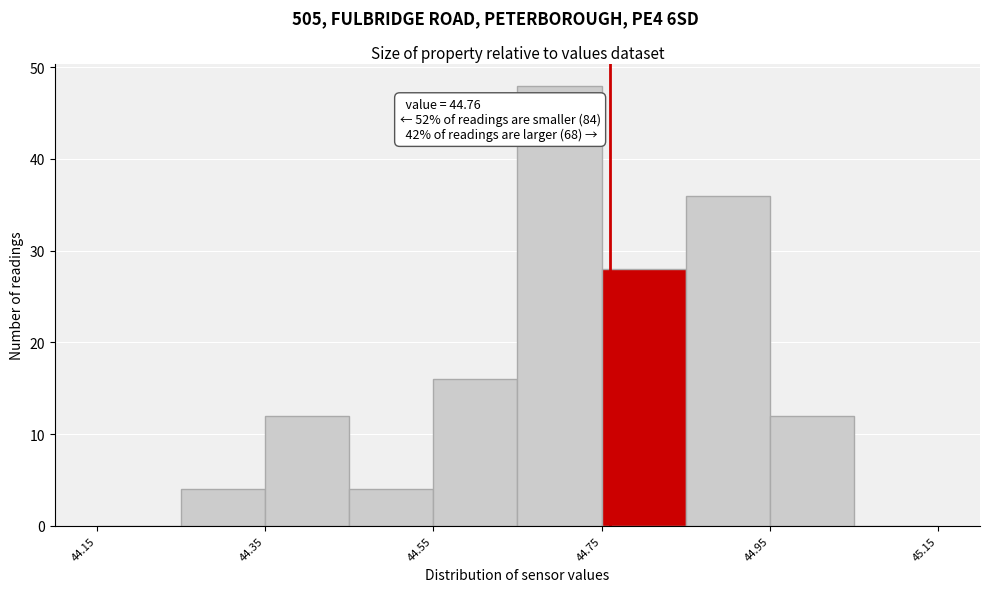

Over which range of the x-axis is the bar tallest?

44.65 to 44.75